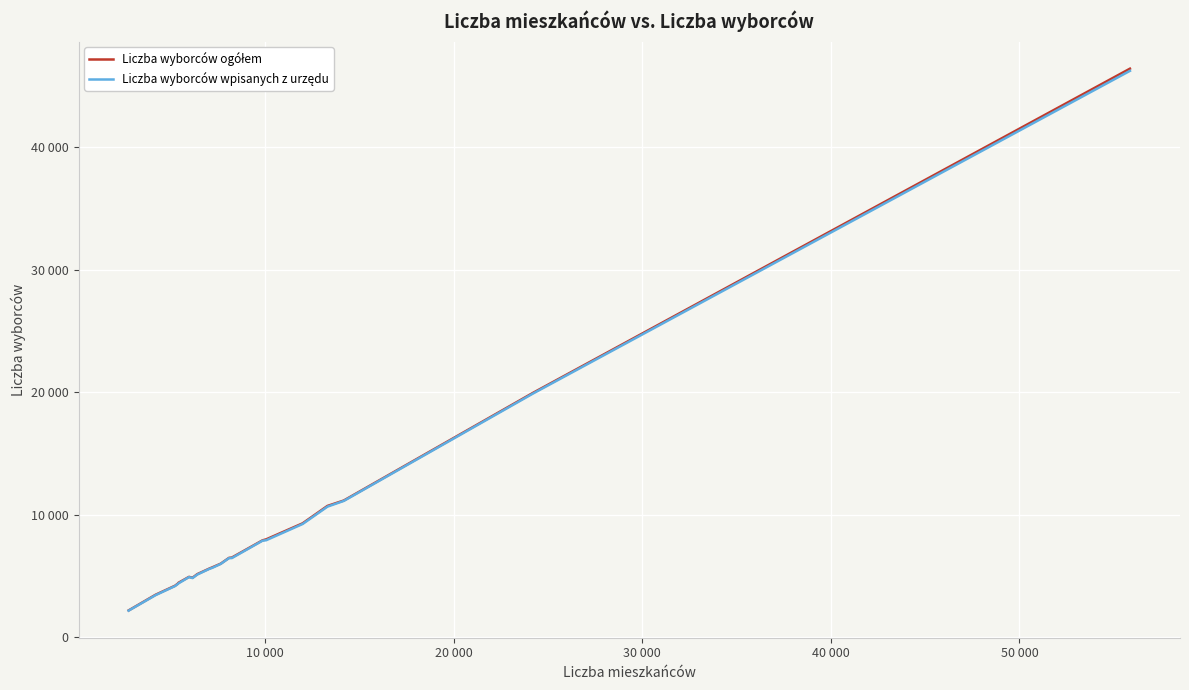

True or false: Liczba wyborców ogółem and Liczba wyborców wpisanych z urzędu intersect in this chart.

False